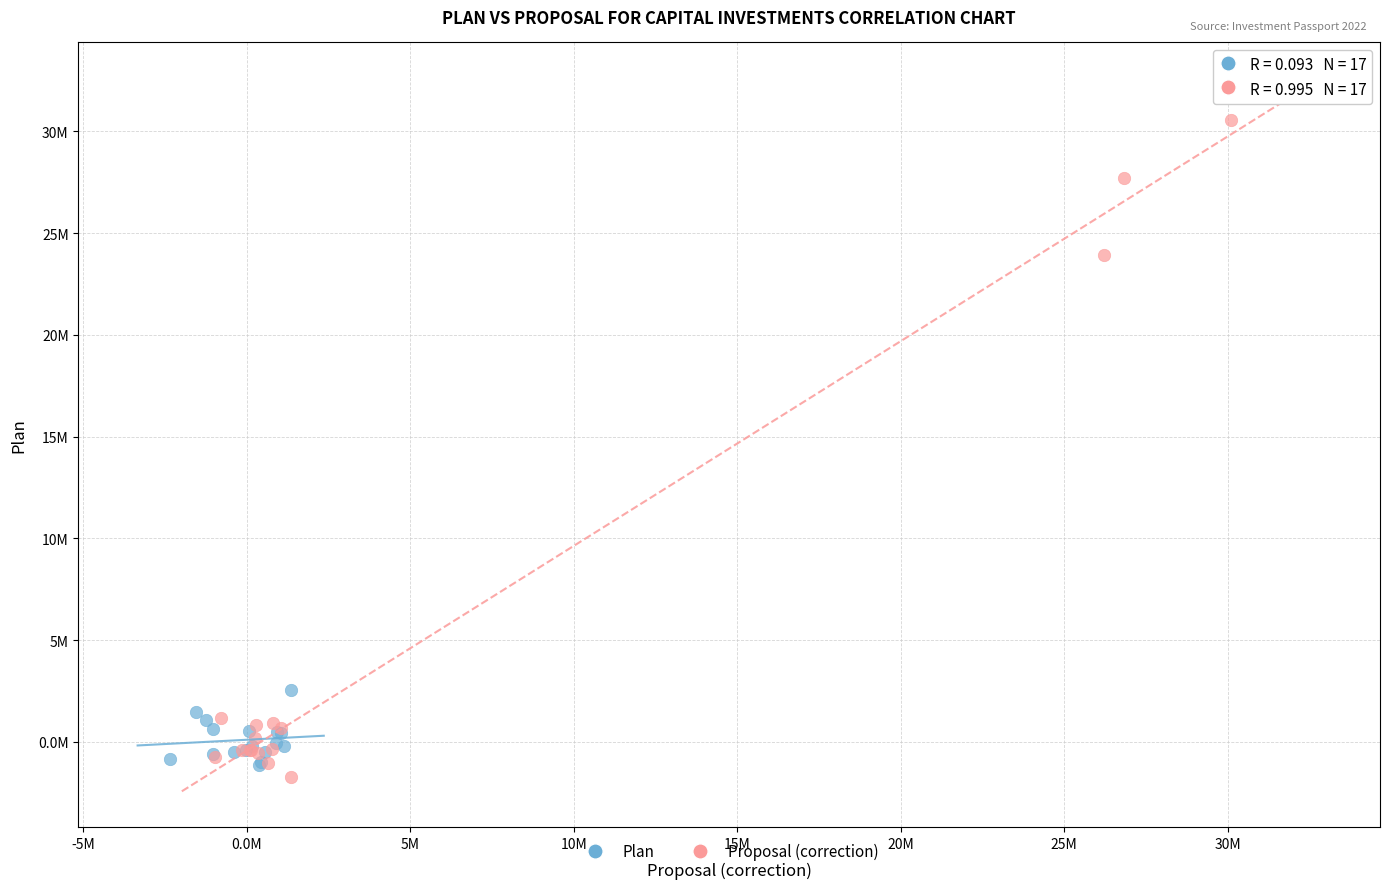

Which series reaches the maximum Y coordinate?

Proposal (correction)